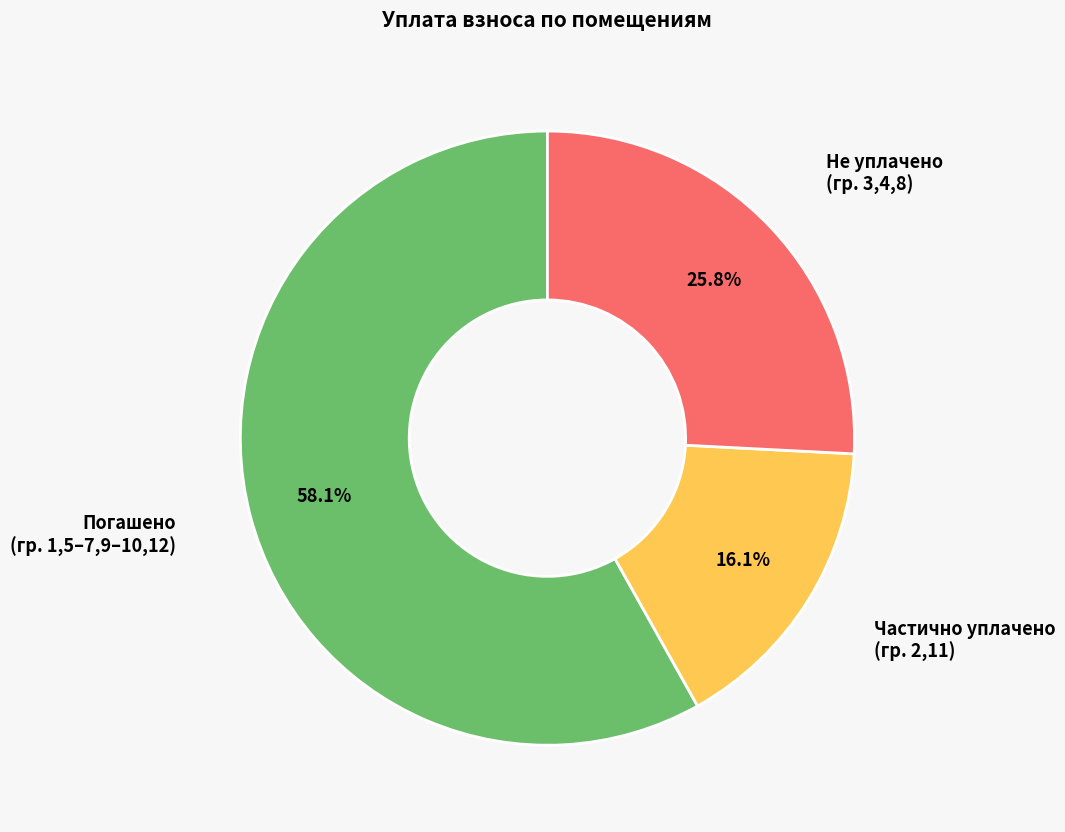

Count the number of slices in the pie.

3